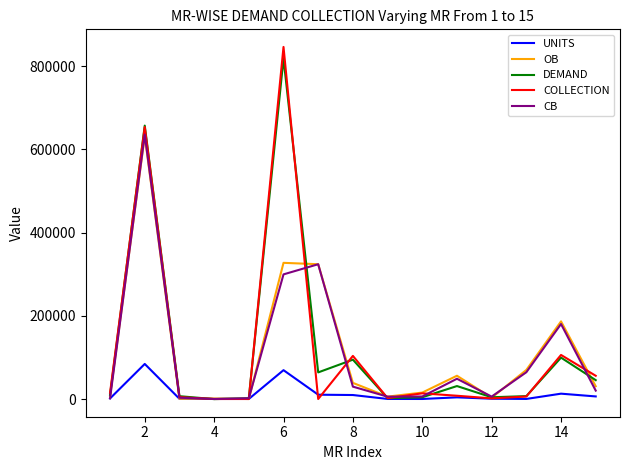

Which series has the widest spread of values?

COLLECTION